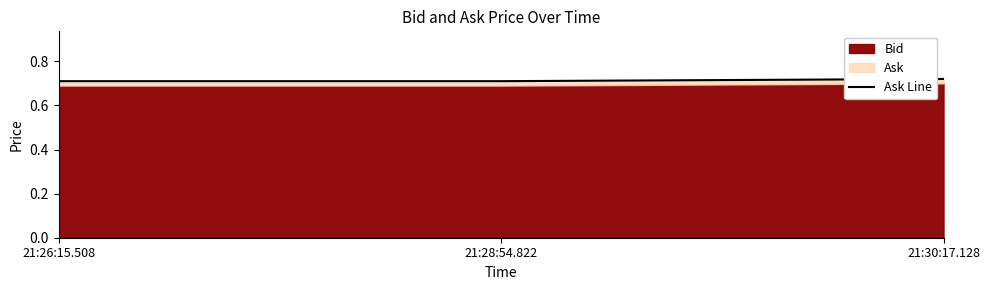

What is the maximum value shown in the chart?

0.7